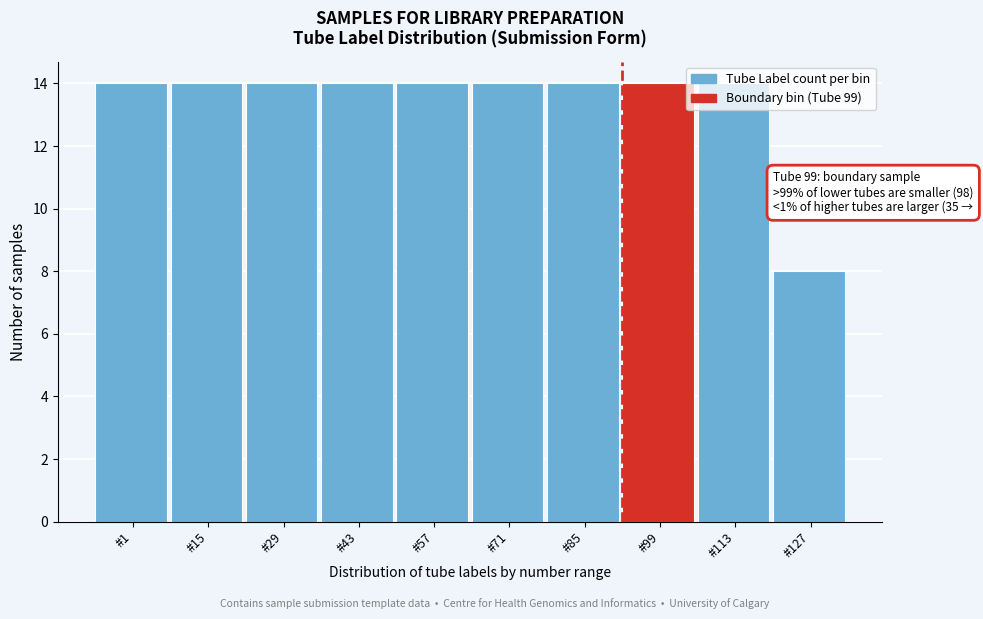

What is the smallest value displayed?

8